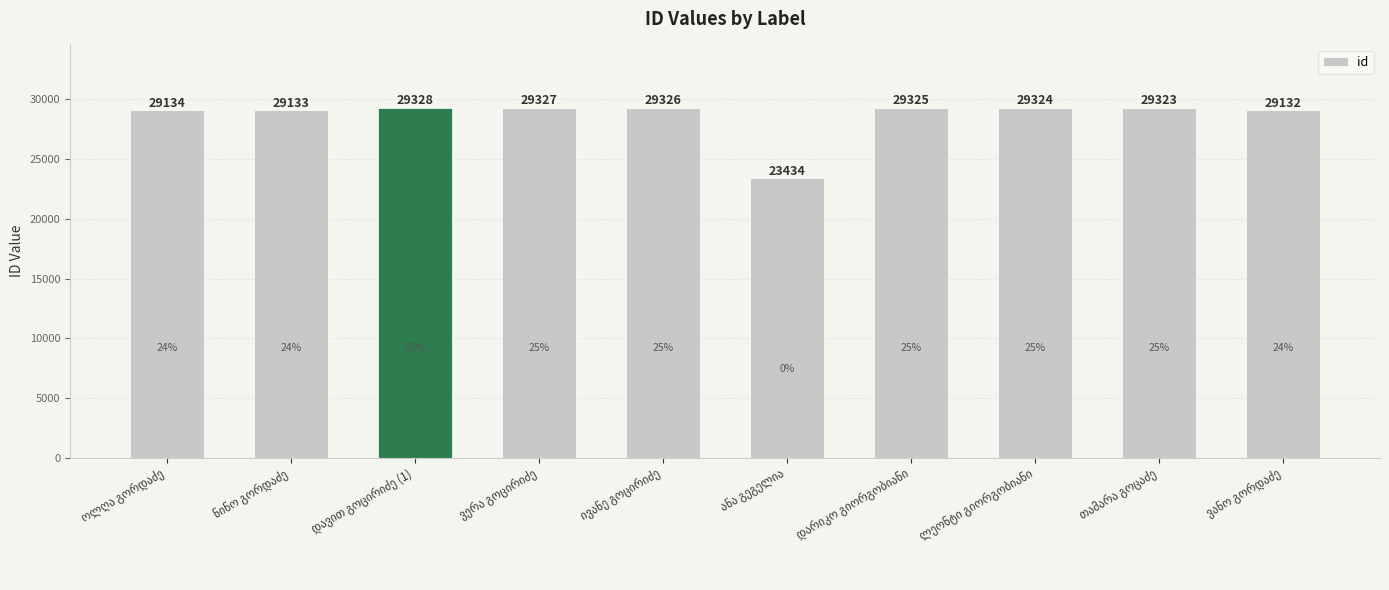

Count the number of data series in this chart.

1